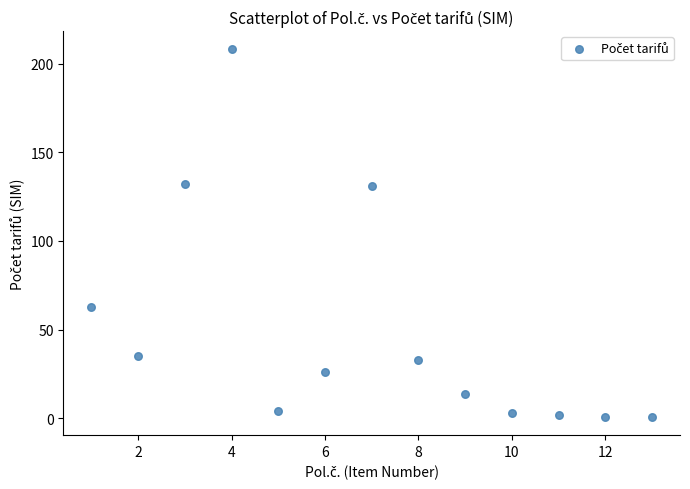

What is the range of X values (max minus min)?

12